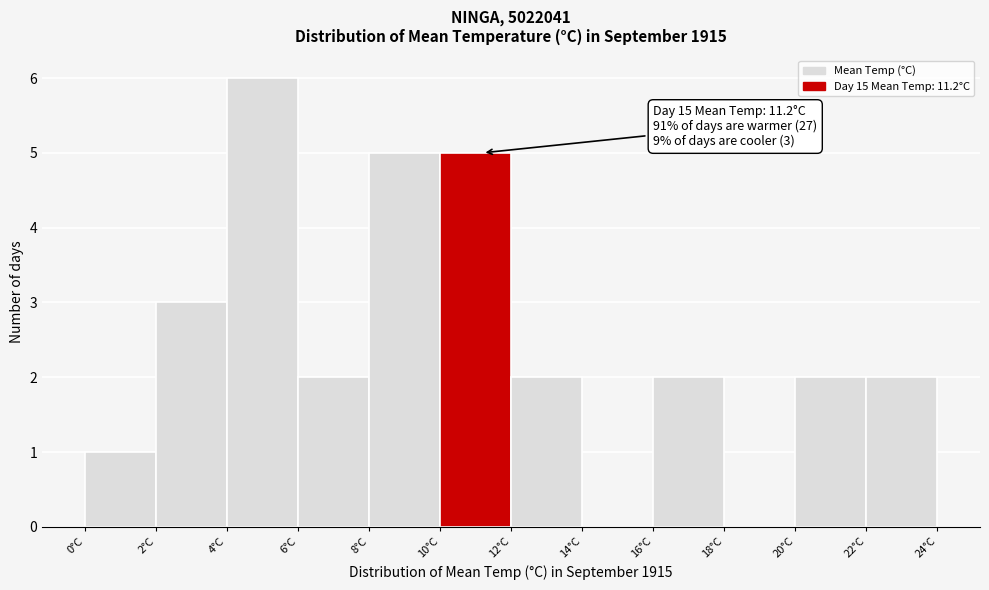

Which range on the x-axis has the tallest bar?

4 to 6